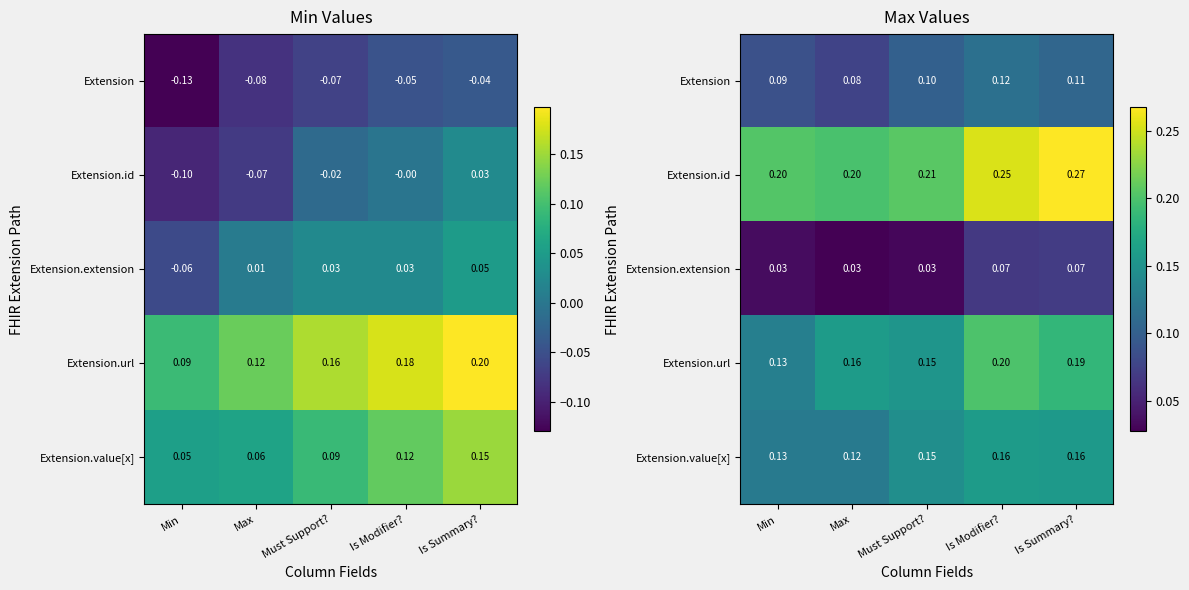

At which category is the sum across all series the highest?

Is Modifier?